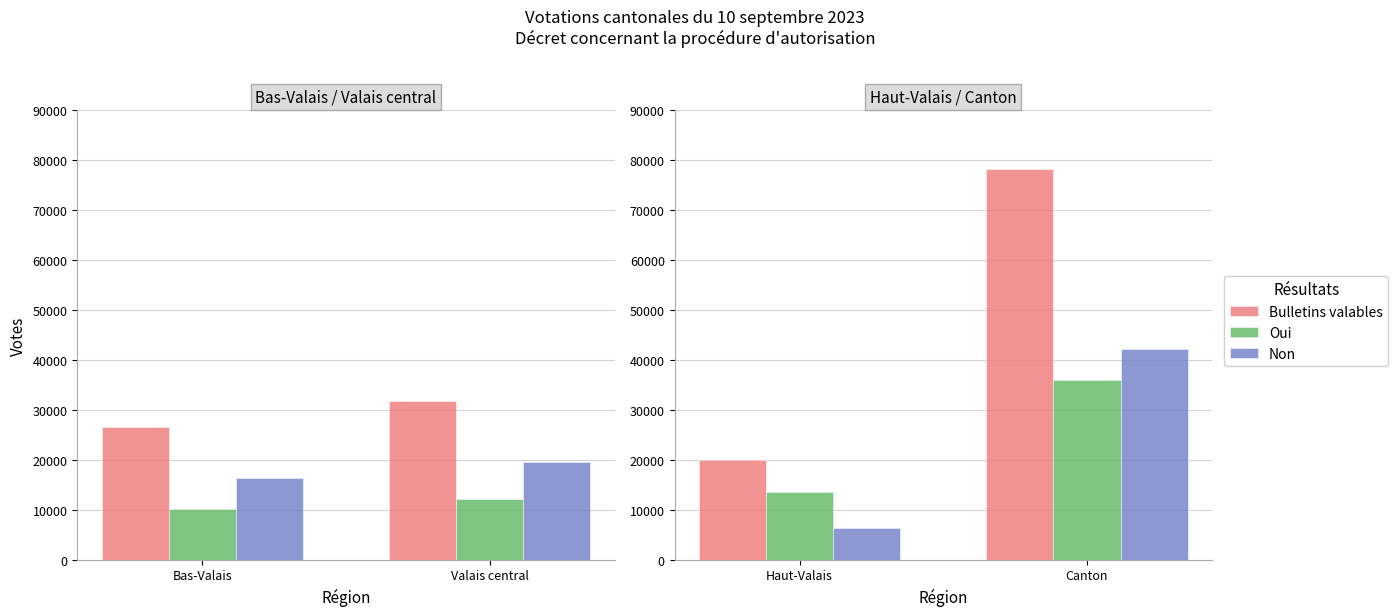

What is the maximum value shown in the chart?

78158